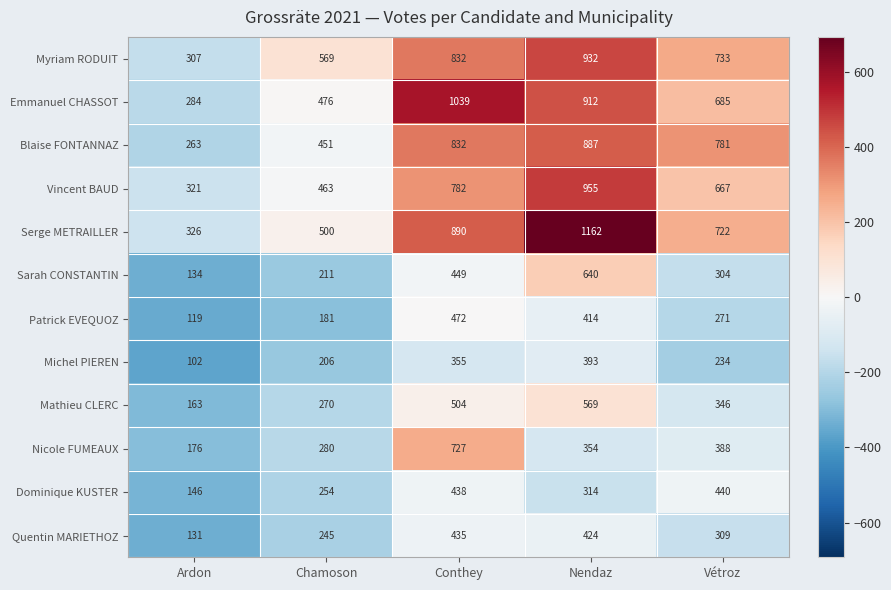

Which series has the widest spread of values?

Serge METRAILLER